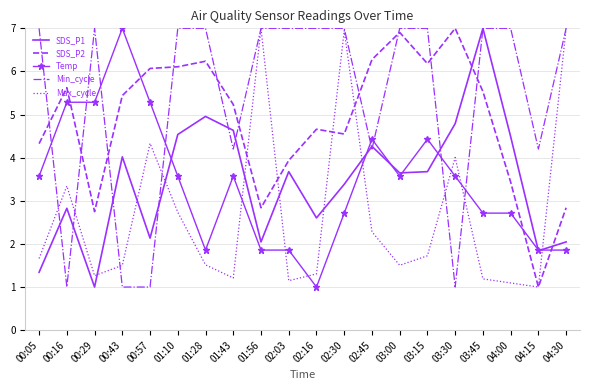

The value of SDS_P1 at 01:28 is 7.1. True or false?

False